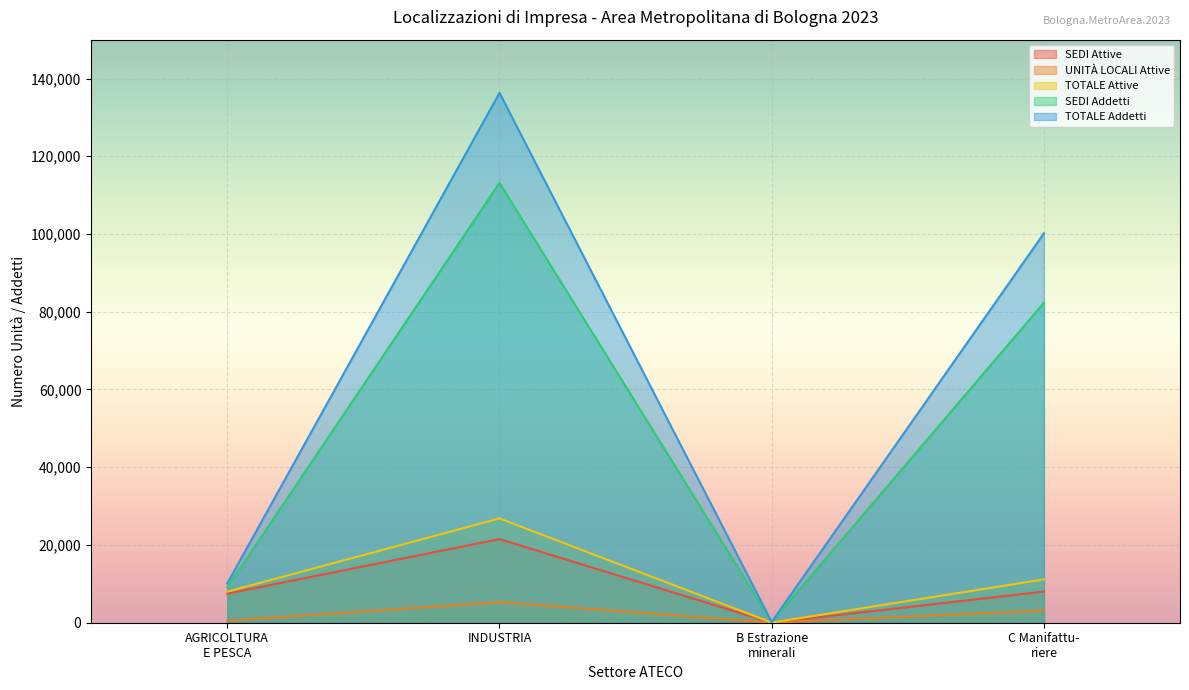

Which series has the largest range (max minus min)?

TOTALE Addetti